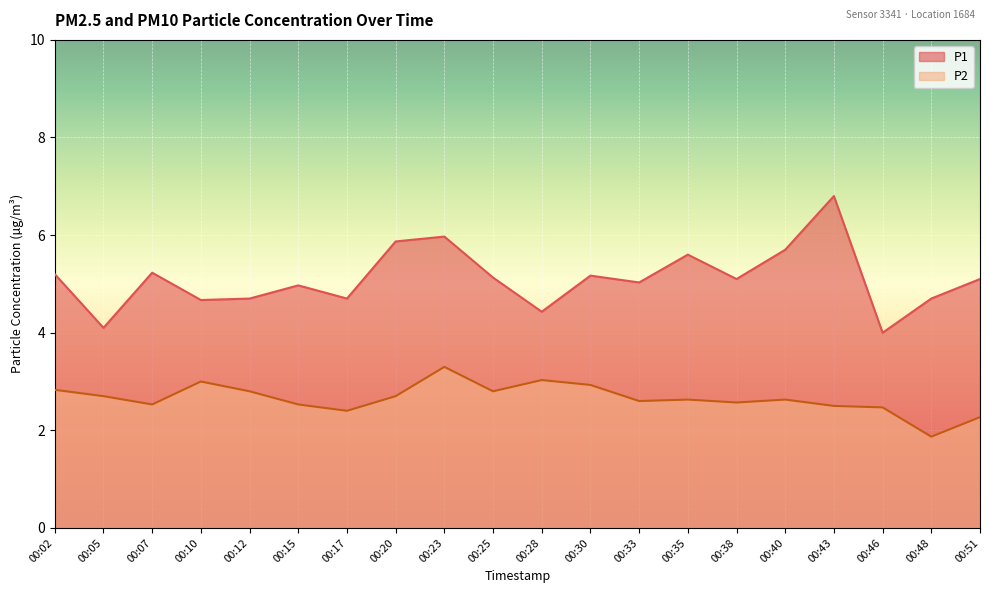

Reading left to right, what are all the values shown in this chart?

P1: 00:02=5.2	00:05=4.1	00:07=5.2	00:10=4.7	00:12=4.7	00:15=5.0	00:17=4.7	00:20=5.9	00:23=6.0	00:25=5.1	00:28=4.4	00:30=5.2	00:33=5.0	00:35=5.6	00:38=5.1	00:40=5.7	00:43=6.8	00:46=4.0	00:48=4.7	00:51=5.1
P2: 00:02=2.8	00:05=2.7	00:07=2.5	00:10=3.0	00:12=2.8	00:15=2.5	00:17=2.4	00:20=2.7	00:23=3.3	00:25=2.8	00:28=3.0	00:30=2.9	00:33=2.6	00:35=2.6	00:38=2.6	00:40=2.6	00:43=2.5	00:46=2.5	00:48=1.9	00:51=2.3